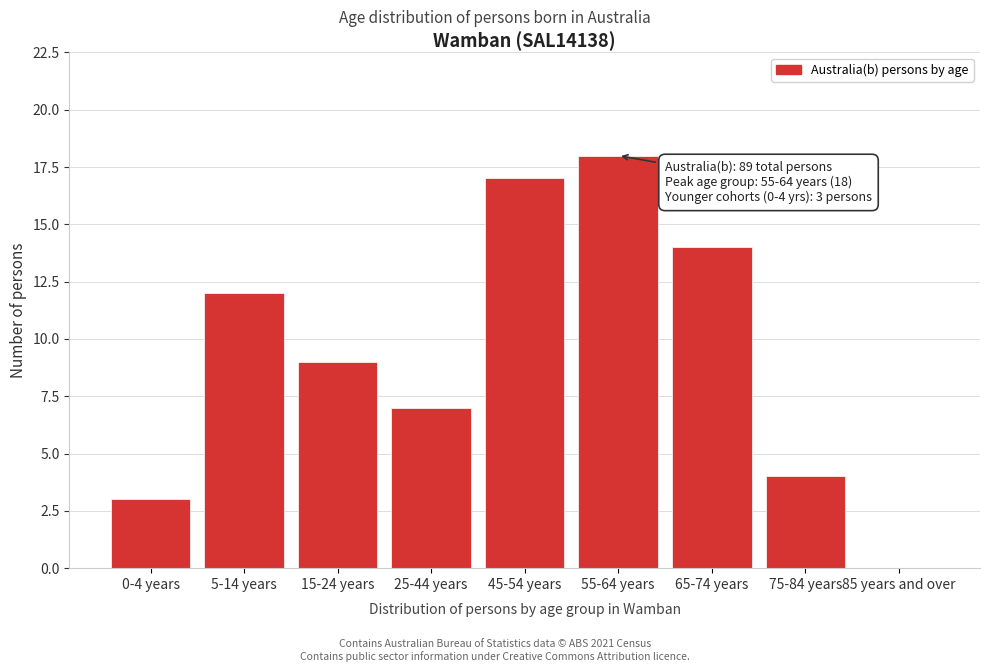

Reading right to left, list all the values displayed in this chart.

85 years and over=0	75-84 years=4	65-74 years=14	55-64 years=18	45-54 years=17	25-44 years=7	15-24 years=9	5-14 years=12	0-4 years=3